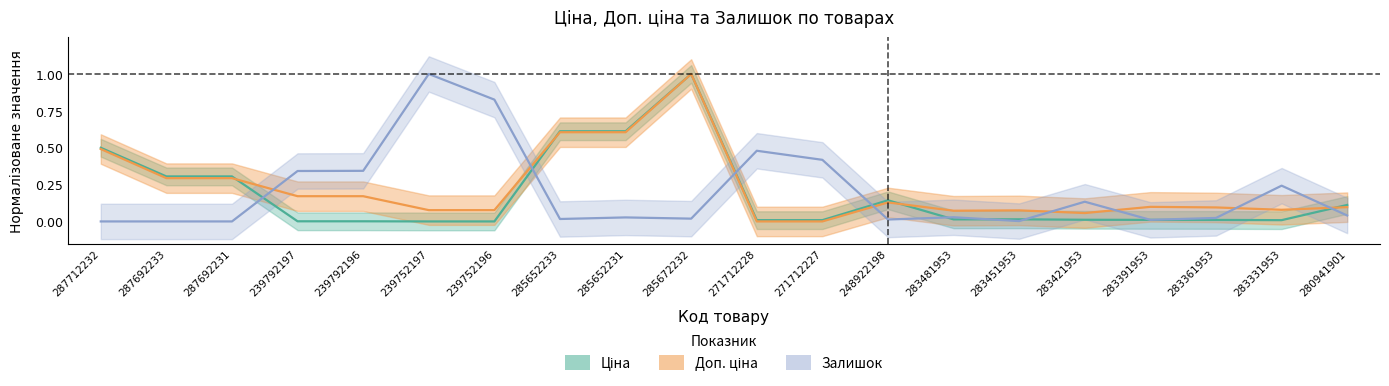

Reading left to right, what are all the values shown in this chart?

Ціна: 287712232=0.5	287692233=0.3	287692231=0.3	239792197=0.0	239792196=0.0	239752197=0.0	239752196=0.0	285652233=0.6	285652231=0.6	285672232=1.0	271712228=0.0	271712227=0.0	248922198=0.1	283481953=0.0	283451953=0.0	283421953=0.0	283391953=0.0	283361953=0.0	283331953=0.0	280941901=0.1
Доп. ціна: 287712232=0.5	287692233=0.3	287692231=0.3	239792197=0.2	239792196=0.2	239752197=0.1	239752196=0.1	285652233=0.6	285652231=0.6	285672232=1.0	271712228=0.0	271712227=0.0	248922198=0.1	283481953=0.1	283451953=0.1	283421953=0.1	283391953=0.1	283361953=0.1	283331953=0.1	280941901=0.1
Залишок: 287712232=0.0	287692233=0.0	287692231=0.0	239792197=0.3	239792196=0.3	239752197=1.0	239752196=0.8	285652233=0.0	285652231=0.0	285672232=0.0	271712228=0.5	271712227=0.4	248922198=0.0	283481953=0.0	283451953=0.0	283421953=0.1	283391953=0.0	283361953=0.0	283331953=0.2	280941901=0.0